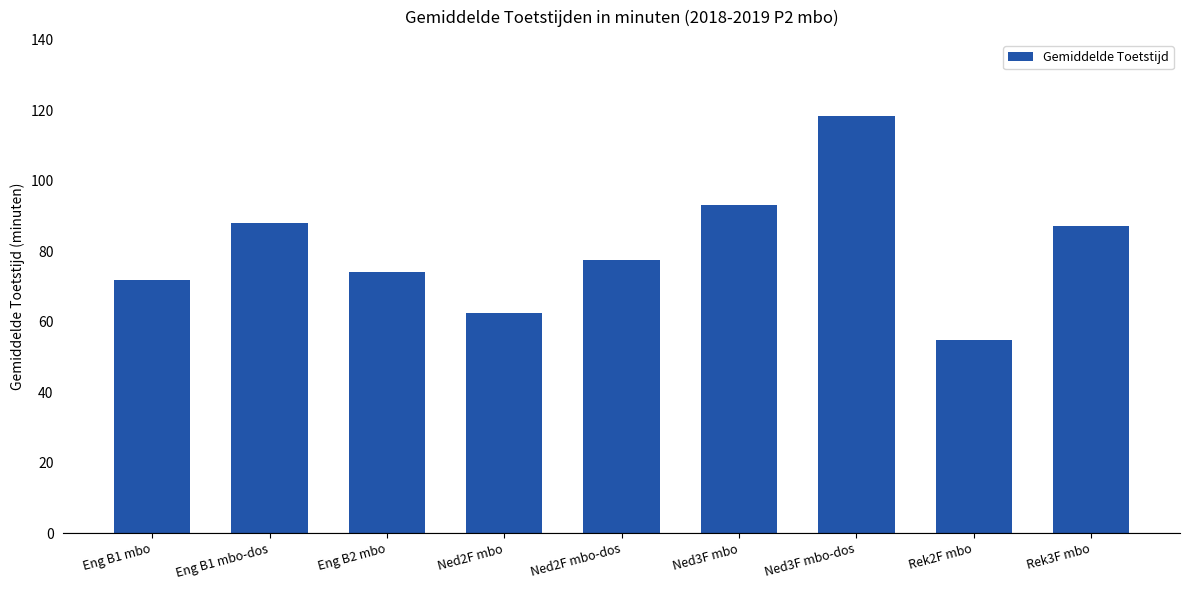

Is it true that the value at Ned2F mbo-dos is 77.6?

True